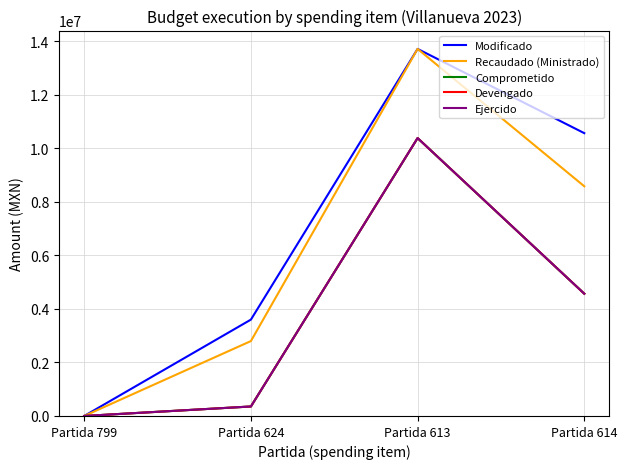

Is this an area chart (filled region under the line)?

No